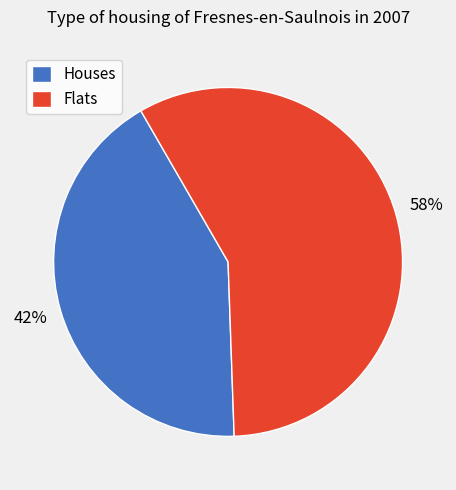

Is it true that Flats is 48% of the pie?

False